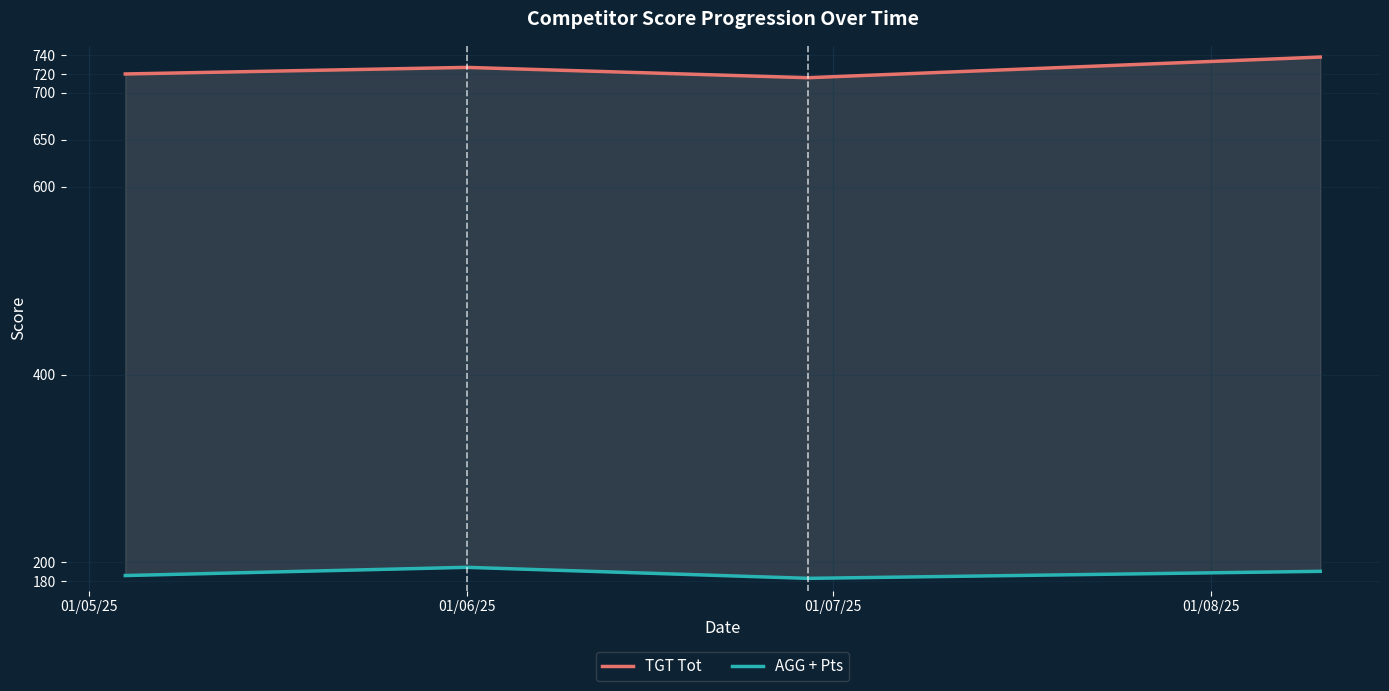

What is the difference between the maximum and minimum values in the TGT Tot series?

22.0